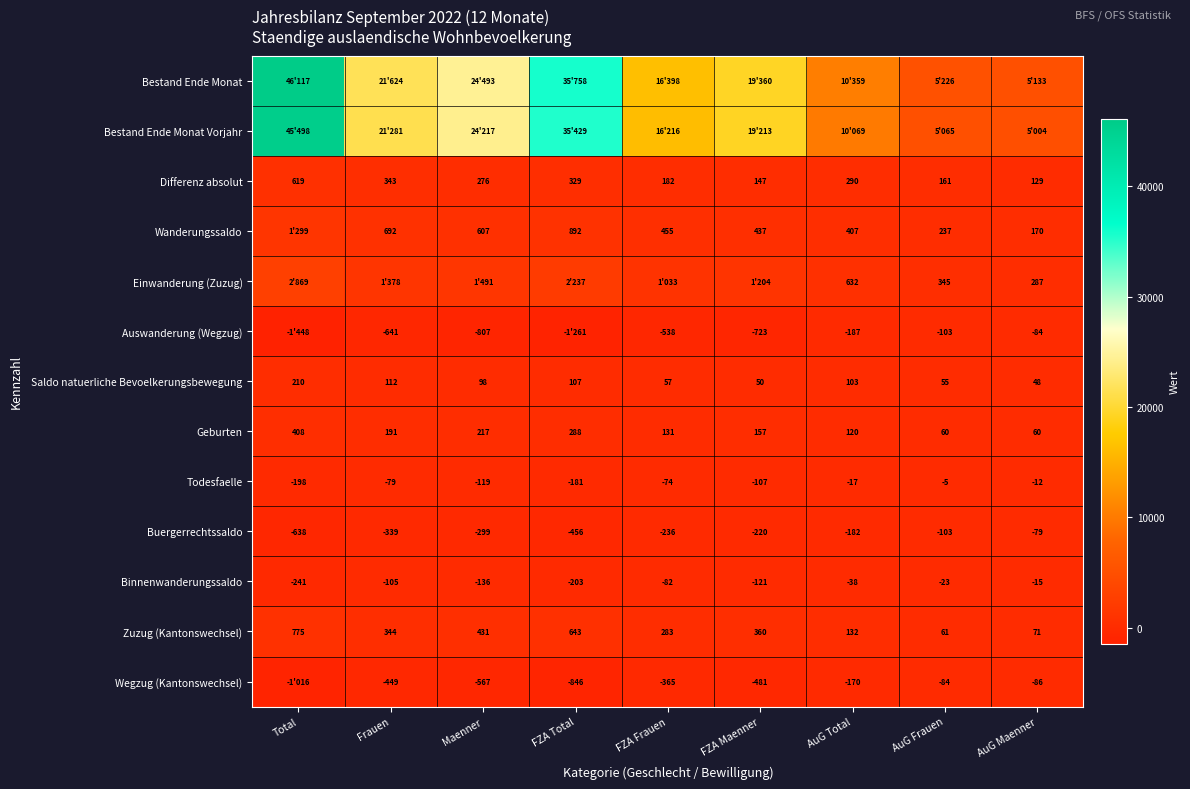

Where does the Buergerrechtssaldo series first go above -236?

FZA Maenner